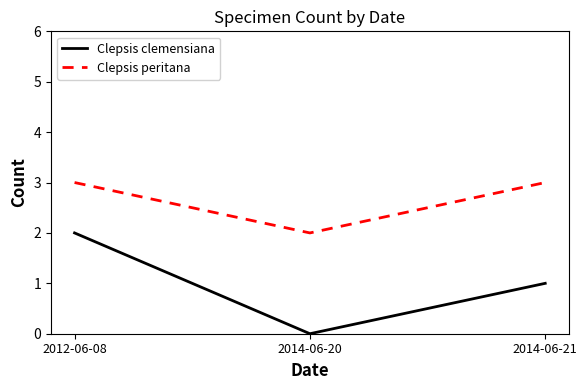

Rank the series by their average value, from highest to lowest.

Clepsis peritana, Clepsis clemensiana